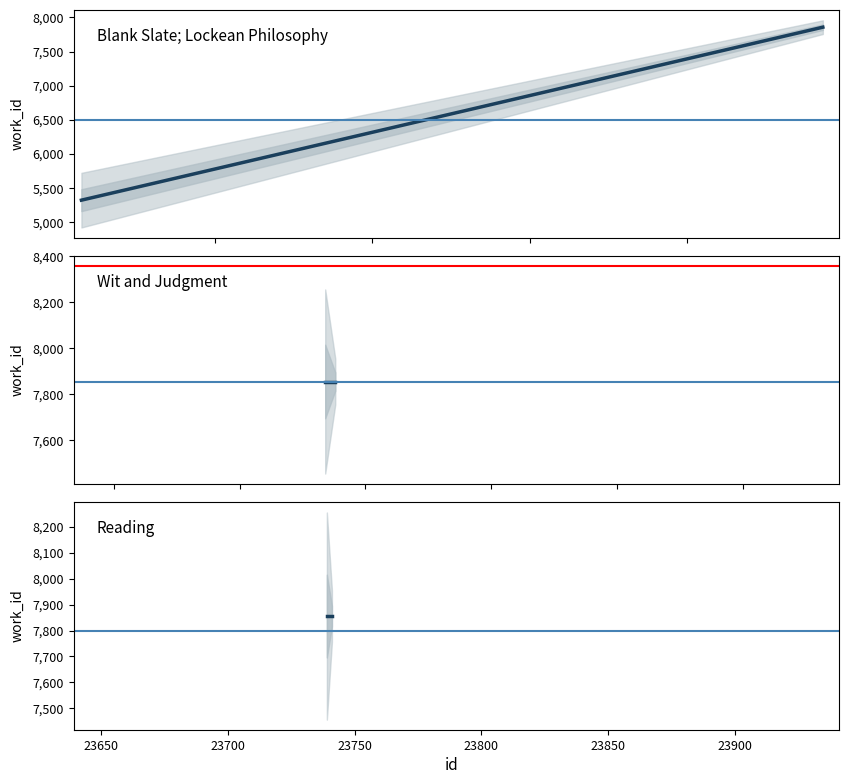

How many values are below 7856?

1